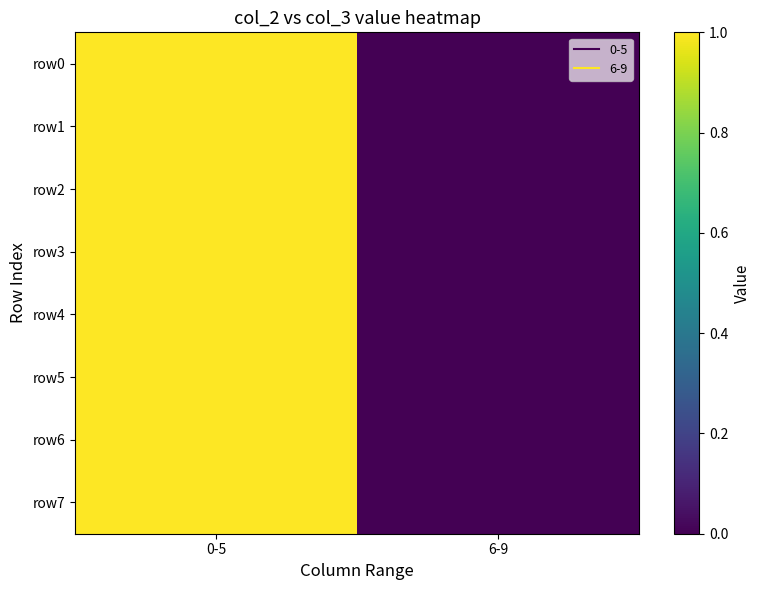

What is the total value across all series at 0-5?

8